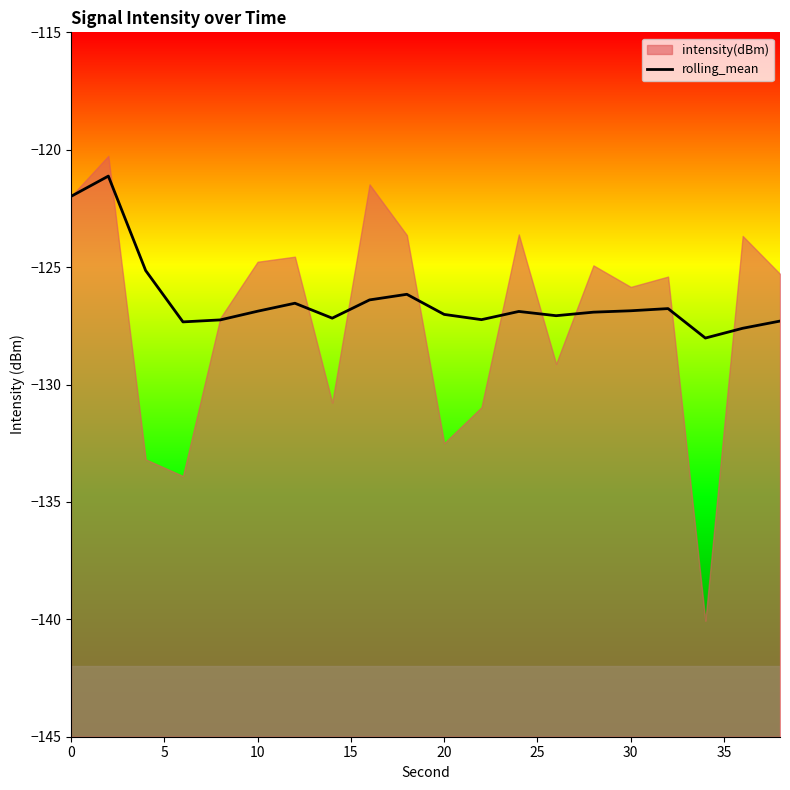

What is the greatest value displayed?

-121.1